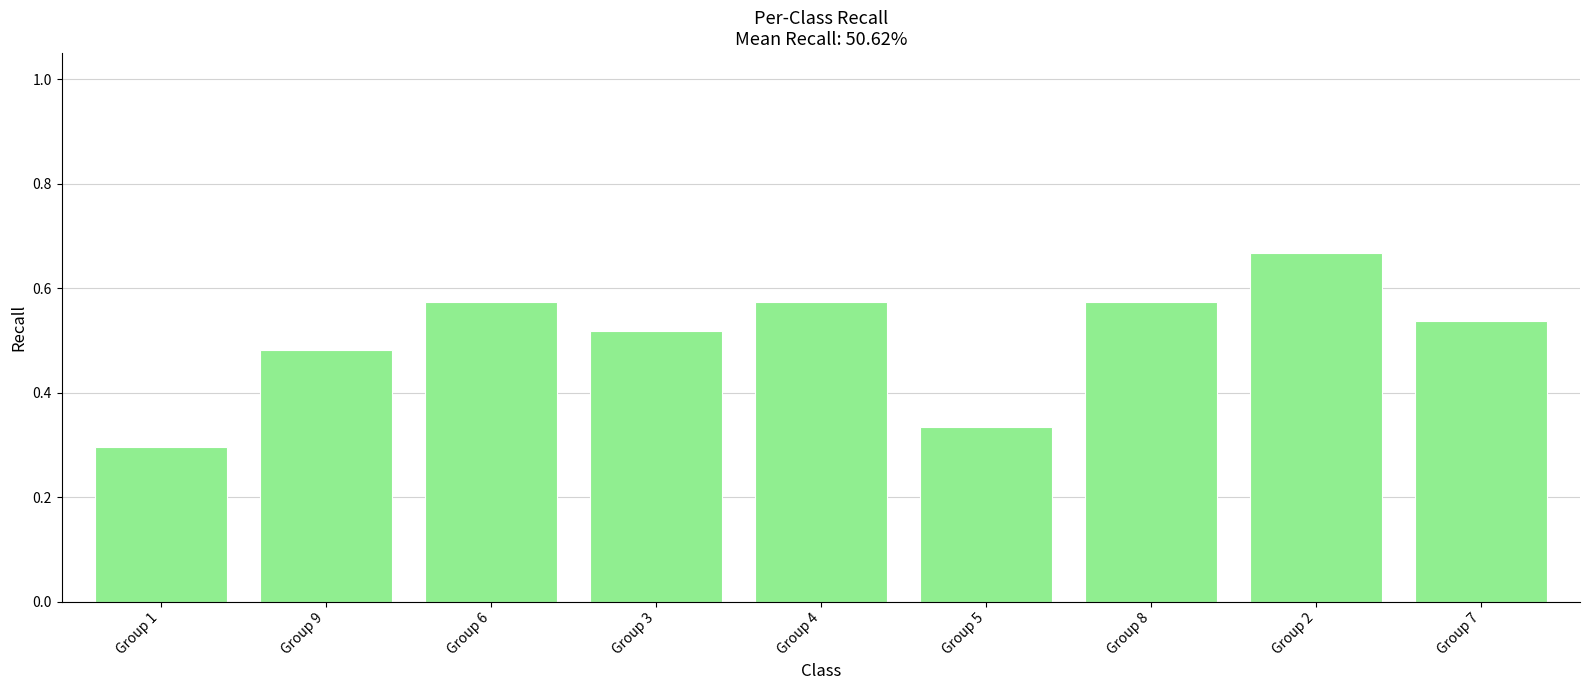

Is it true that the value at Group 8 is 0.9?

False